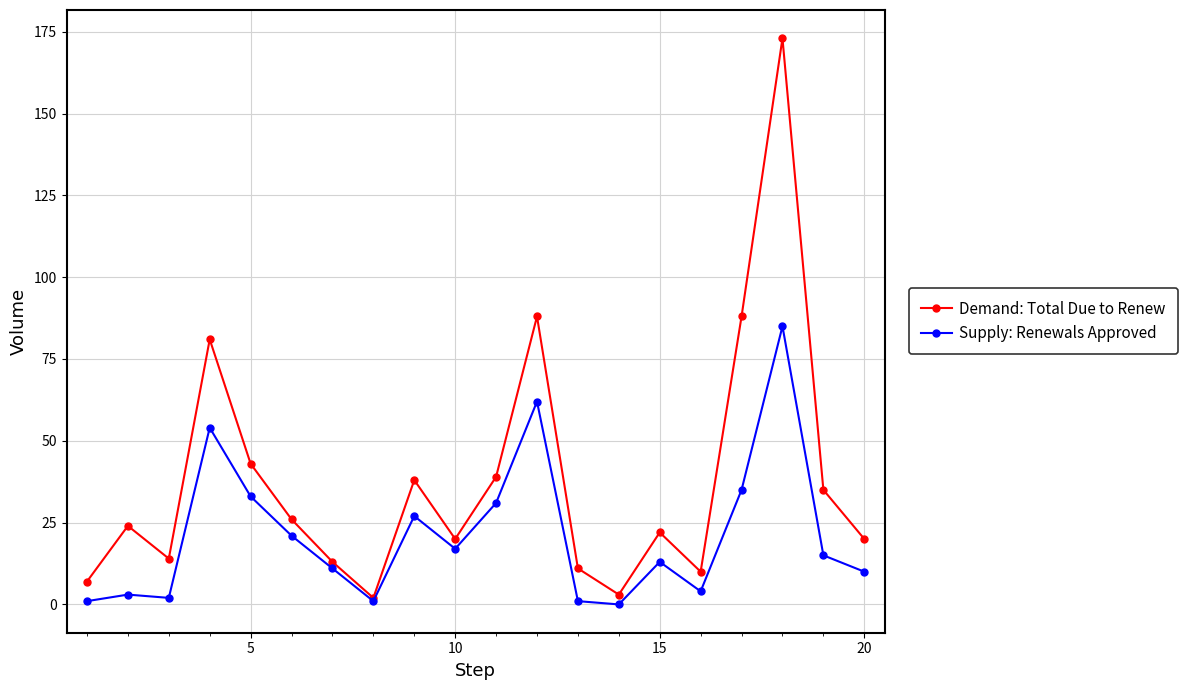

What is the maximum value shown in the chart?

173